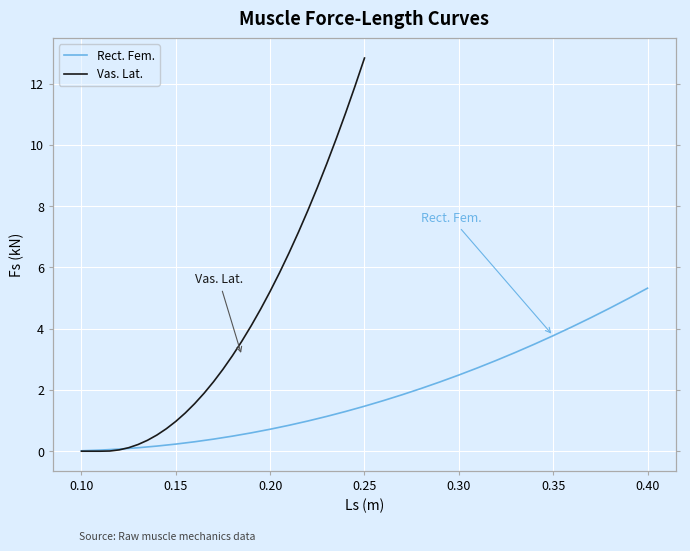

Is this an area chart (filled region under the line)?

No